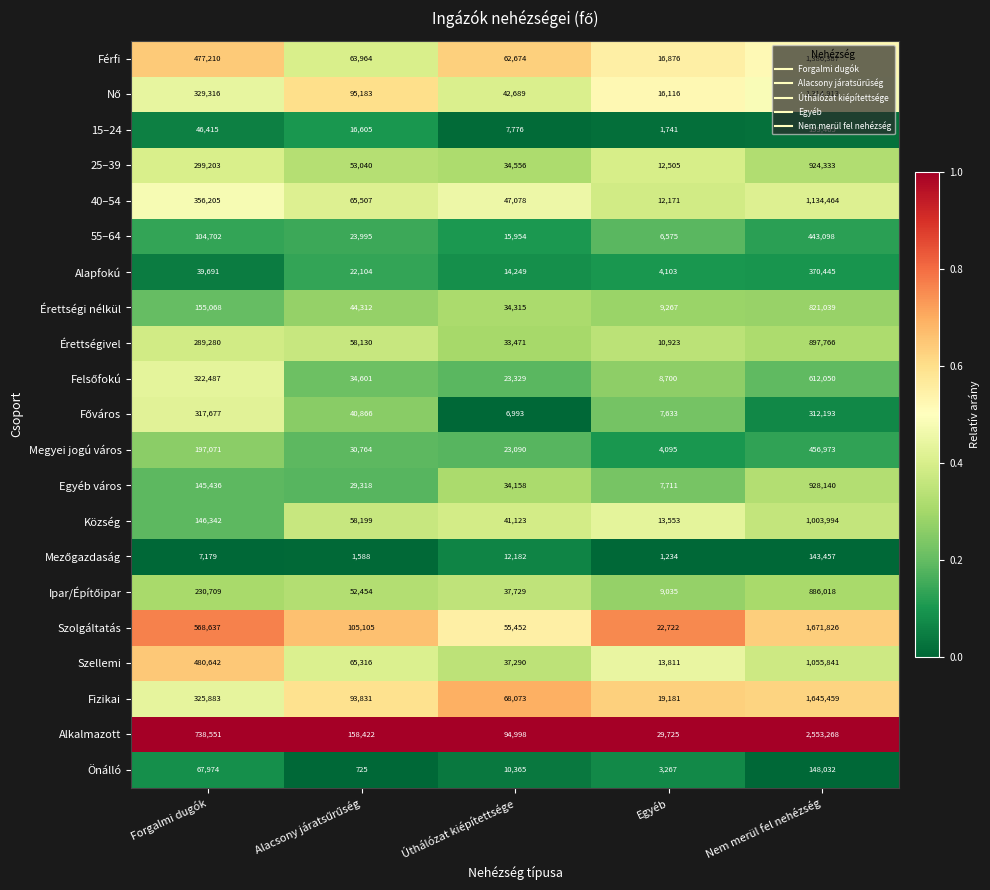

Is it true that Szolgáltatás equals 11030 at Egyéb?

False